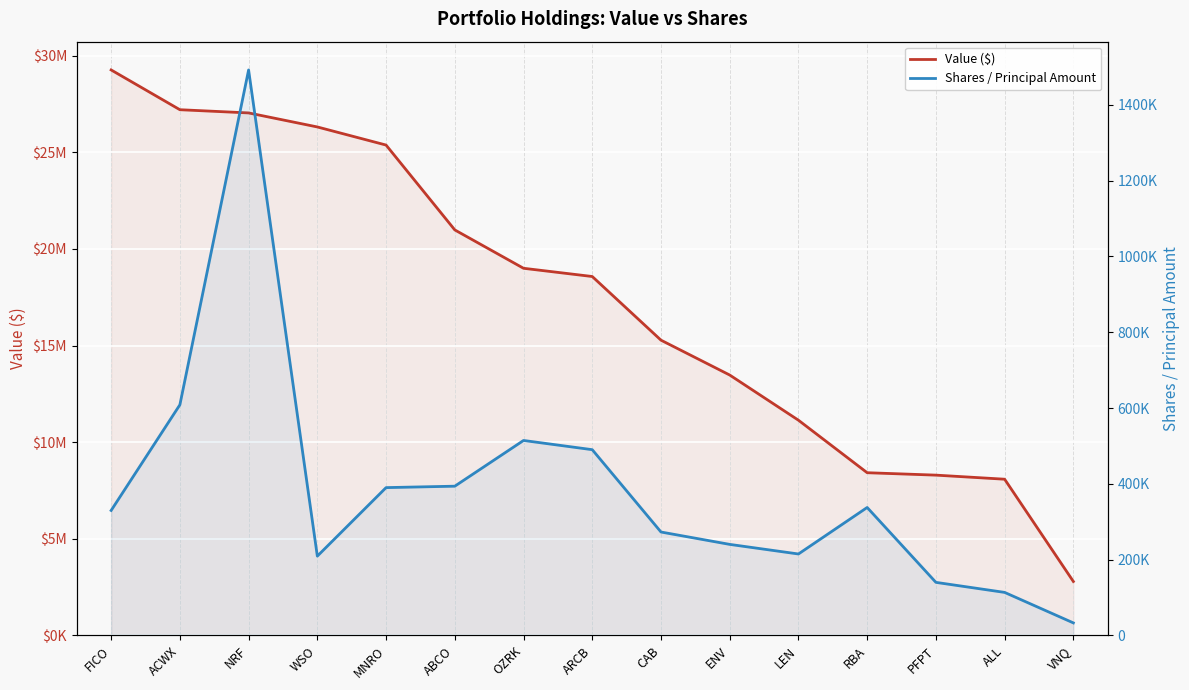

What is the total value across all series at ENV?

13716300